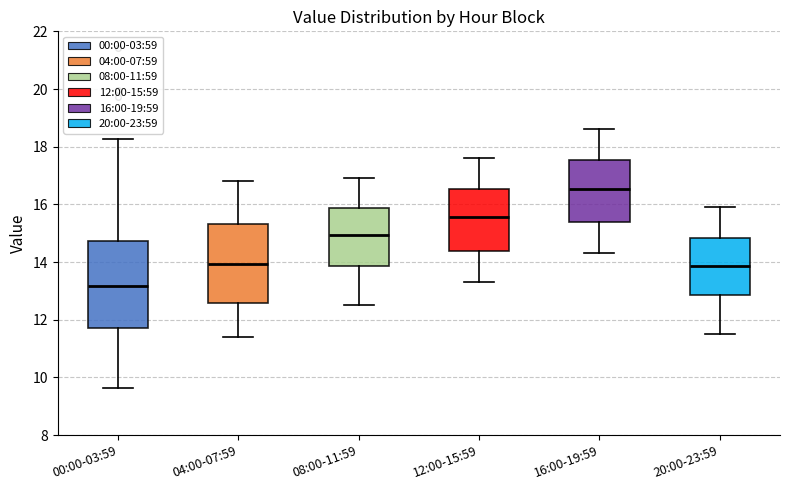

Reading left to right, transcribe this box plot: for each box, give where its median line is, the range the box spans, and where its two whiskers end, as read against the y-axis. The values are not printed on the chart, so give them approximately, as read against the axis.

00:00-03:59: median 13.2, box 11.8 to 14.8, whiskers 9.6 to 18.2
04:00-07:59: median 14.0, box 12.6 to 15.4, whiskers 11.4 to 16.8
08:00-11:59: median 15.0, box 13.8 to 15.8, whiskers 12.6 to 17.0
12:00-15:59: median 15.6, box 14.4 to 16.6, whiskers 13.4 to 17.6
16:00-19:59: median 16.6, box 15.4 to 17.6, whiskers 14.4 to 18.6
20:00-23:59: median 13.8, box 12.8 to 14.8, whiskers 11.6 to 16.0